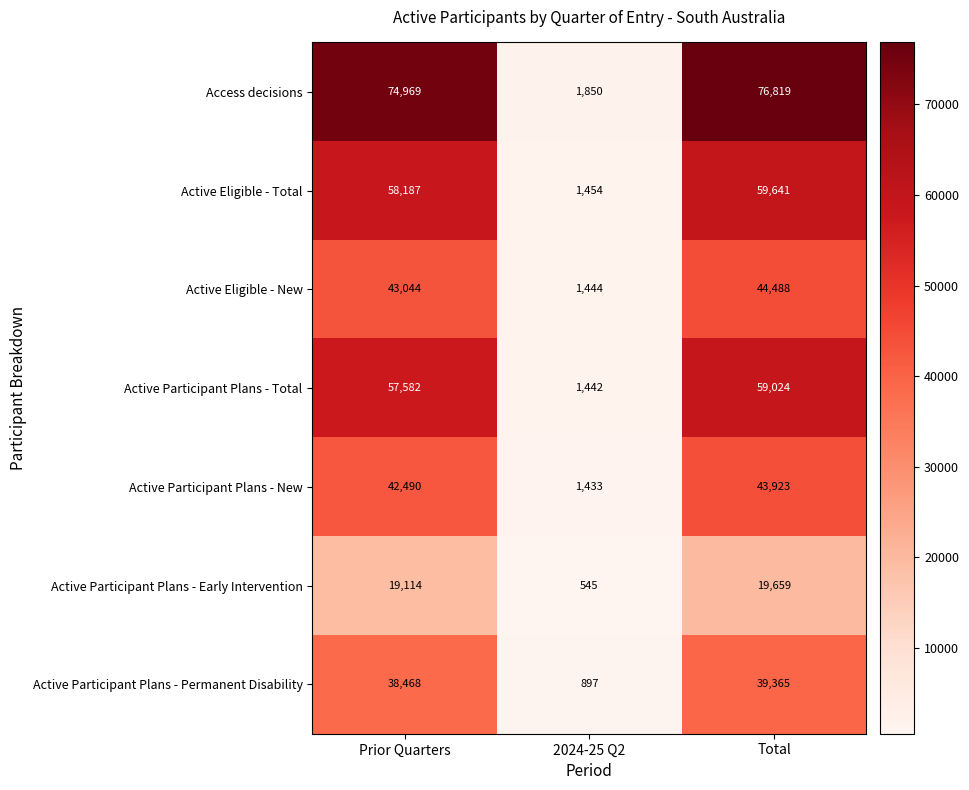

Reading right to left, transcribe all the data shown in this chart.

Access decisions: Total=76819	2024-25 Q2=1850	Prior Quarters=74969
Active Eligible - Total: Total=59641	2024-25 Q2=1454	Prior Quarters=58187
Active Eligible - New: Total=44488	2024-25 Q2=1444	Prior Quarters=43044
Active Participant Plans - Total: Total=59024	2024-25 Q2=1442	Prior Quarters=57582
Active Participant Plans - New: Total=43923	2024-25 Q2=1433	Prior Quarters=42490
Active Participant Plans - Early Intervention: Total=19659	2024-25 Q2=545	Prior Quarters=19114
Active Participant Plans - Permanent Disability: Total=39365	2024-25 Q2=897	Prior Quarters=38468